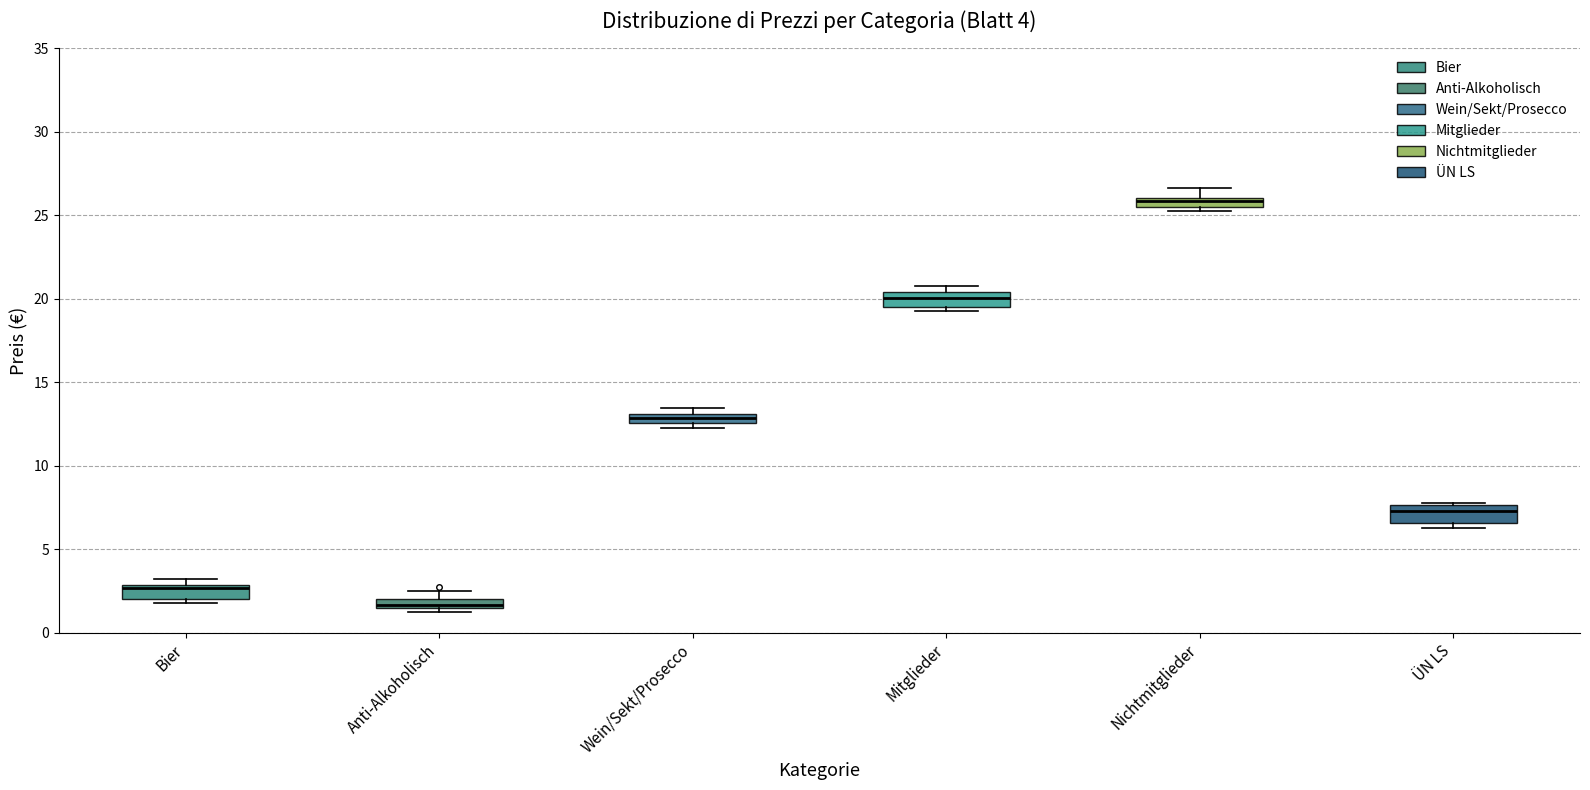

Which box has the highest median line?

Nichtmitglieder